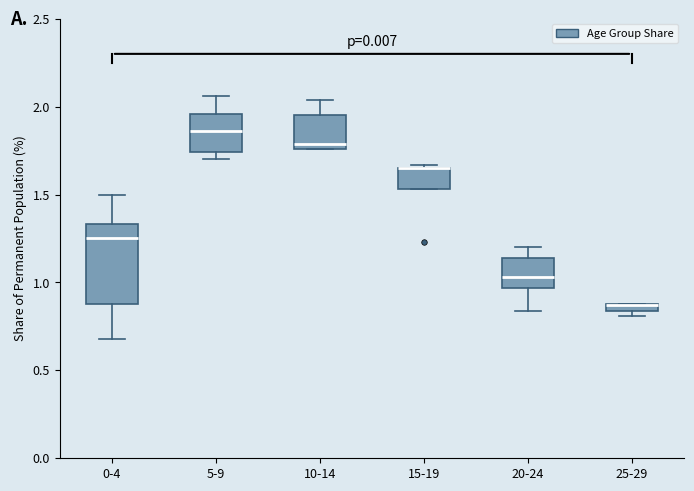

Comparing the boxes themselves (not the whiskers), which one is the tallest?

0-4